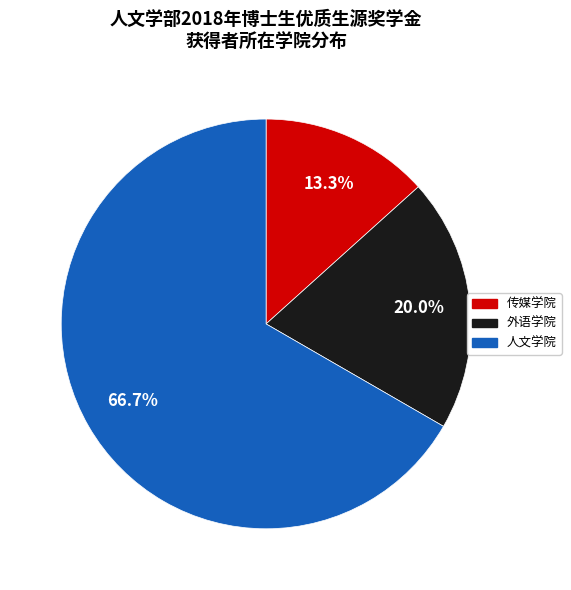

To the nearest percent, what is the average slice percentage?

33%